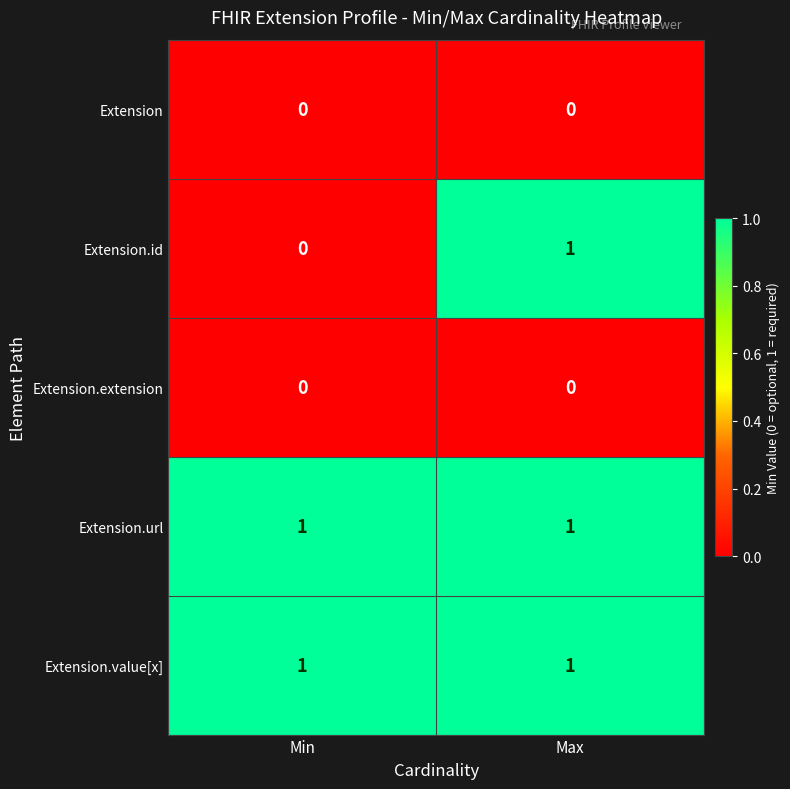

Reading left to right, list all the values displayed in this chart.

Extension: 0	0
Extension.id: 0	1
Extension.extension: 0	0
Extension.url: 1	1
Extension.value[x]: 1	1